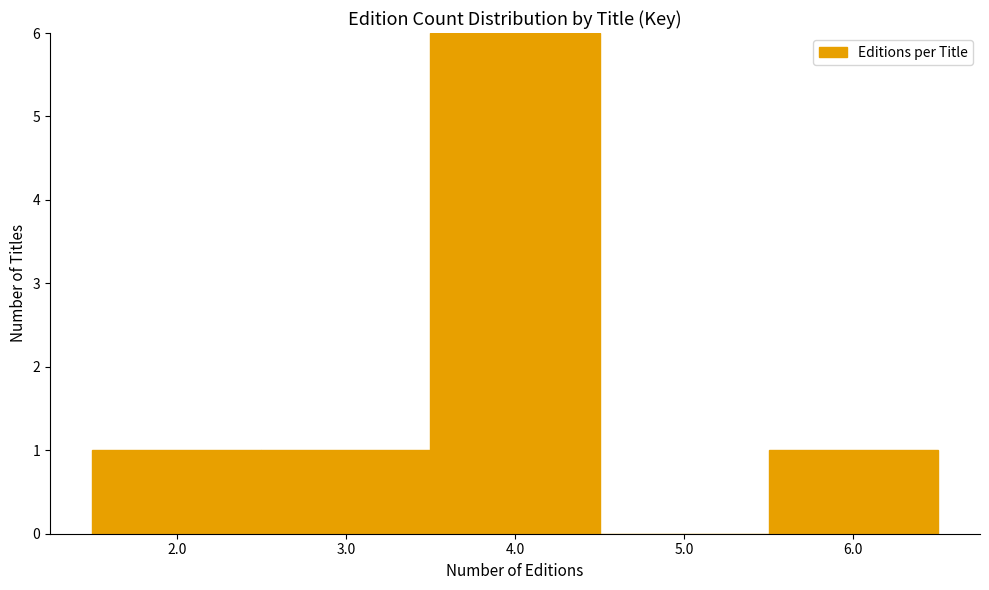

How tall is the bar that spans 1.5 to 2.5 on the x-axis? The values are not printed on the chart, so give them approximately, as read against the axis.

1